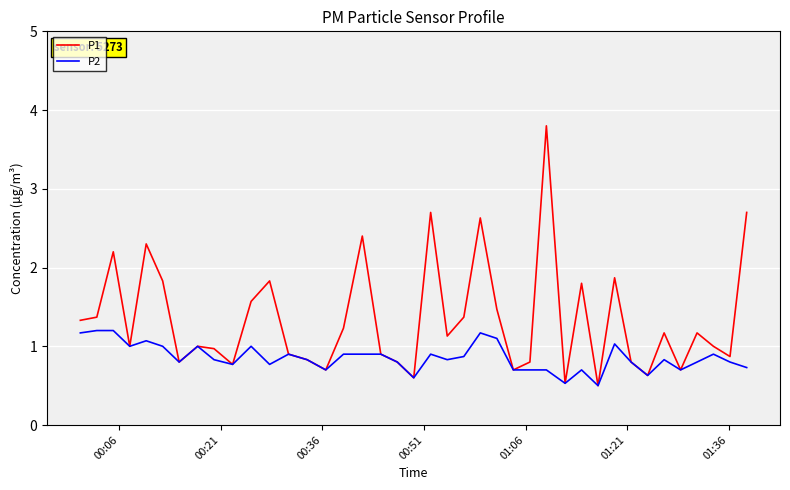

Which series has the largest total across all categories?

P1